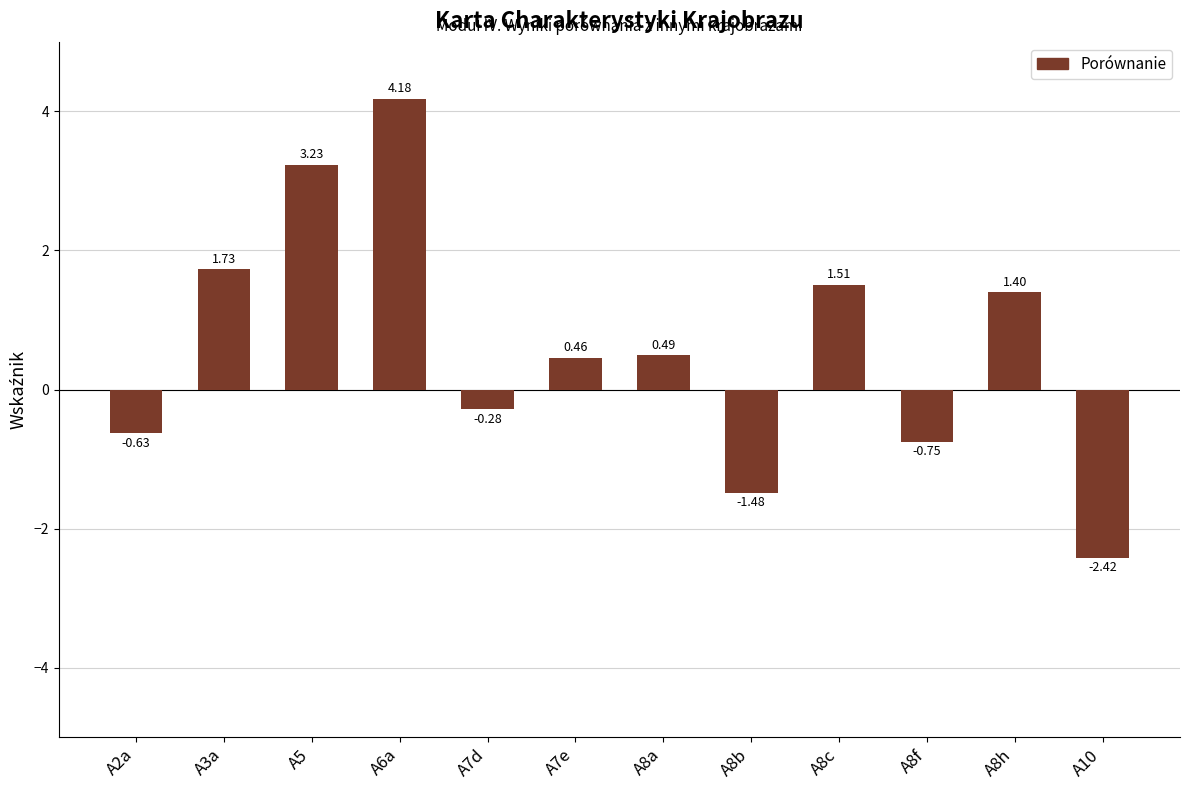

Between A8f and A2a, which is larger?

A2a